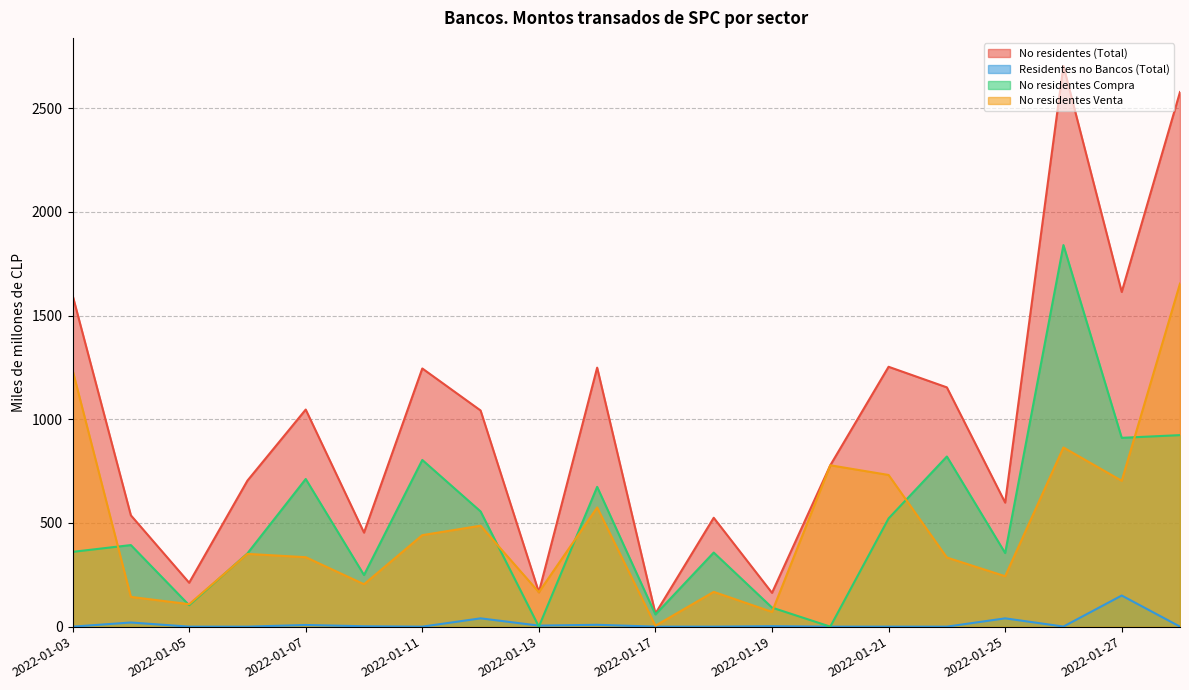

What is the sum of all No residentes (Total) values?

19679.0